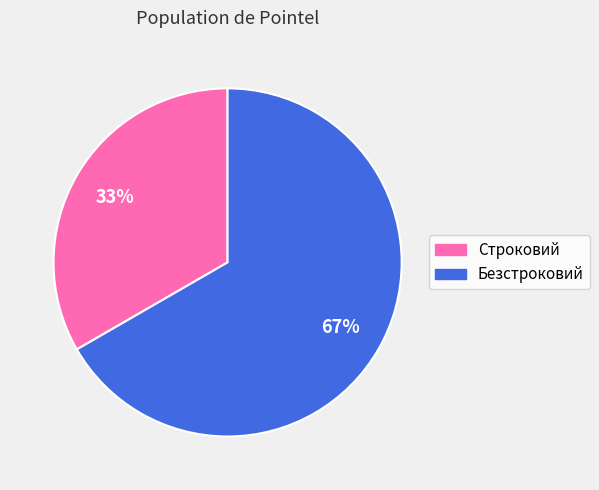

What percentage is the Строковий slice, to the nearest percent?

33%